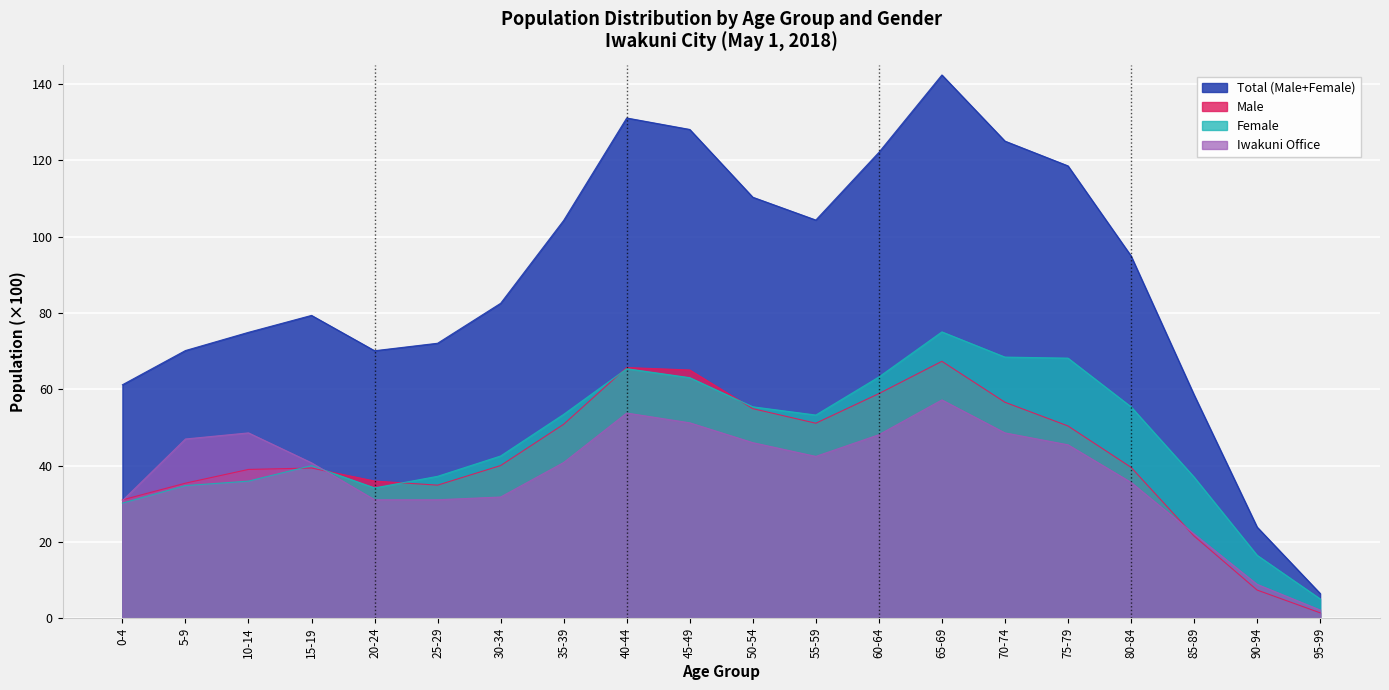

What is the minimum value for Female?

5.1